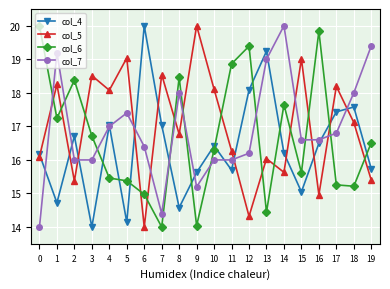

How many lines are shown in the chart?

4